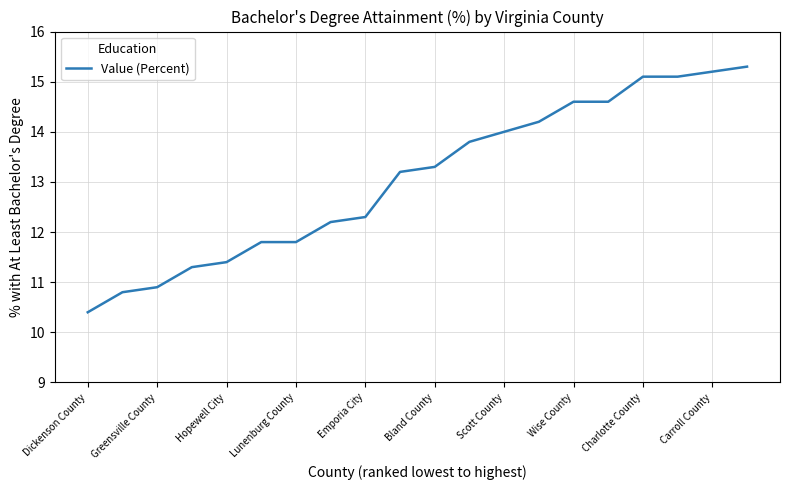

What is the difference between the maximum and minimum values?

4.9